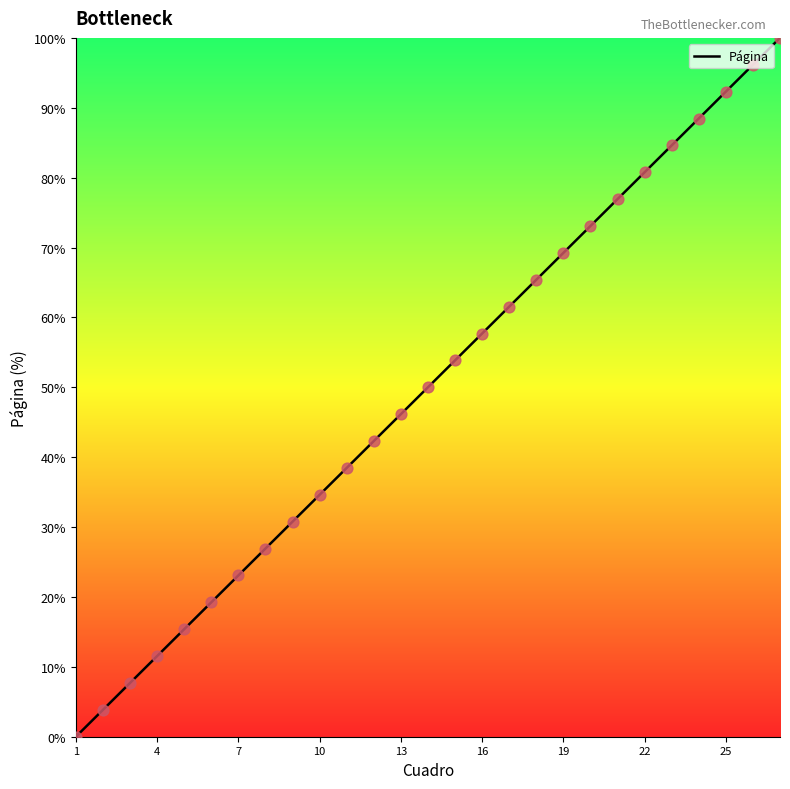

What is the maximum value shown in the chart?

100.0